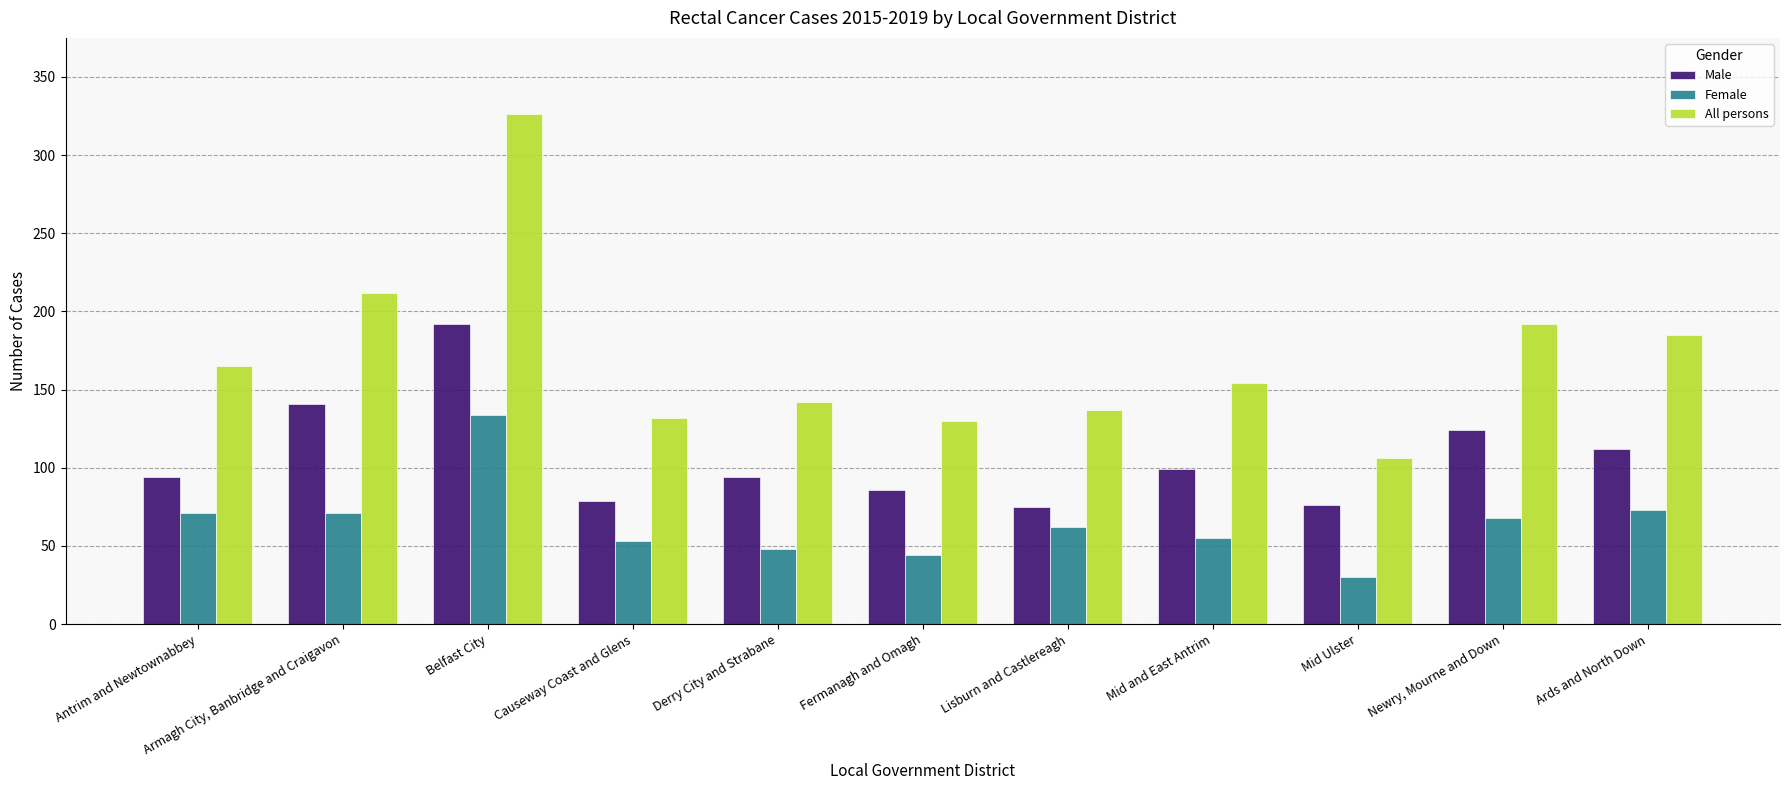

At which label is All persons closest to 216?

Armagh City, Banbridge and Craigavon